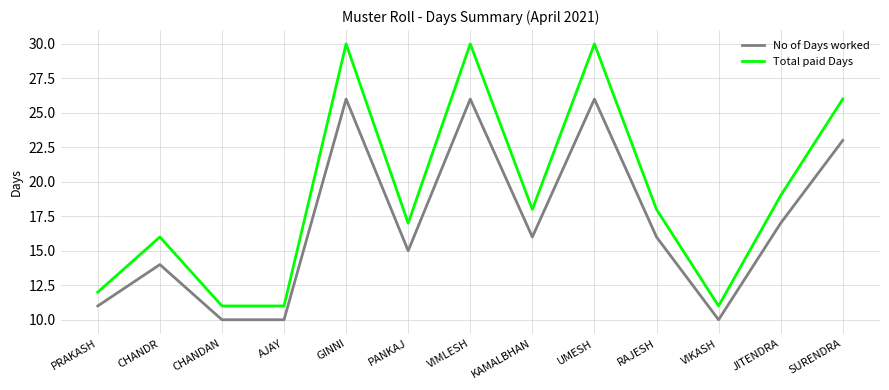

Is it true that No of Days worked equals 15 at AJAY?

False